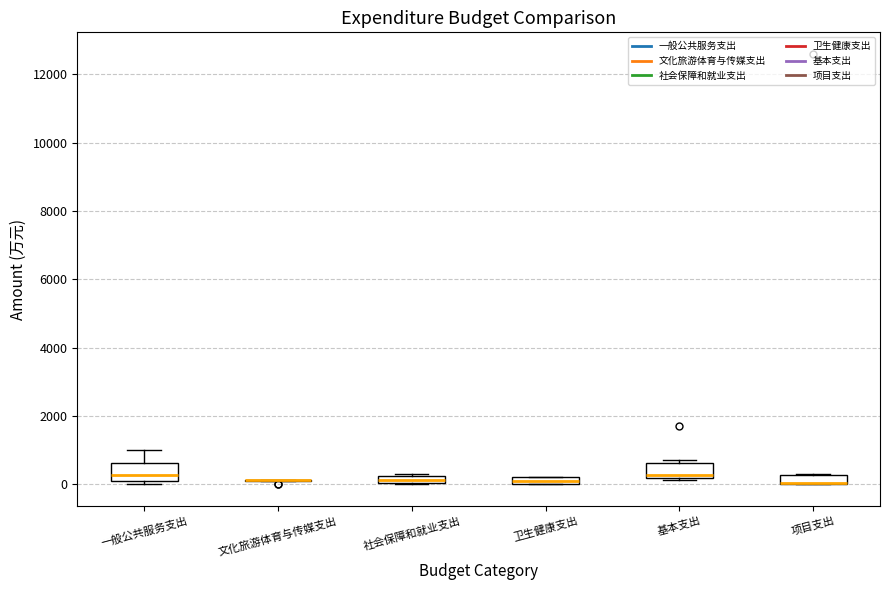

Where is the upper edge of the box for 基本支出 on the y-axis? The values are not printed on the chart, so give them approximately, as read against the axis.

600